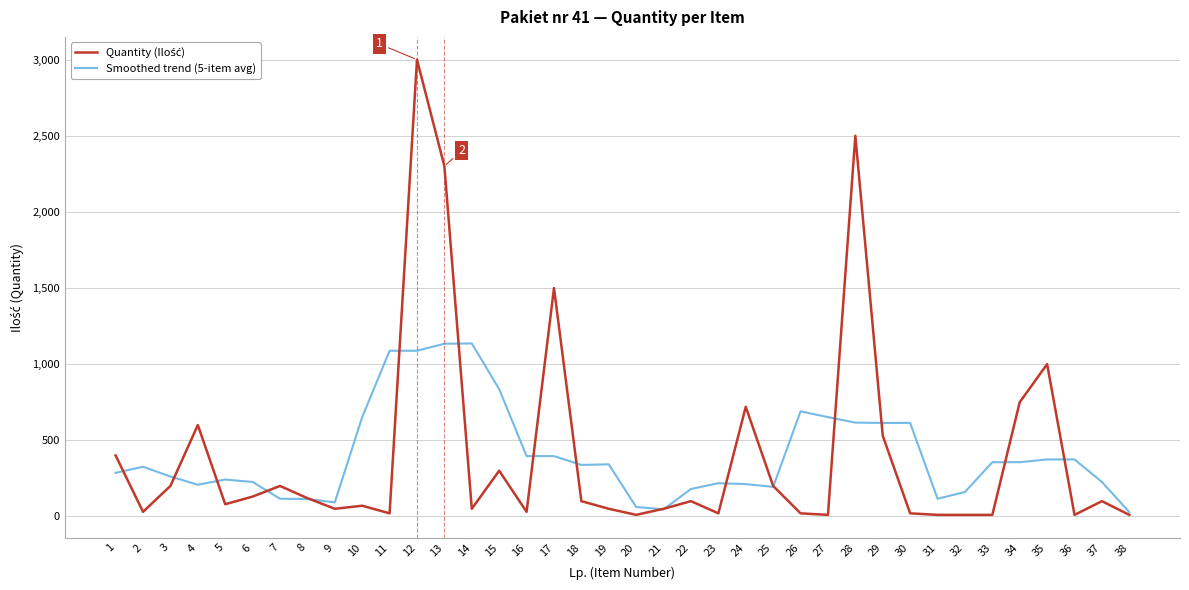

Count the number of categories in the chart.

38